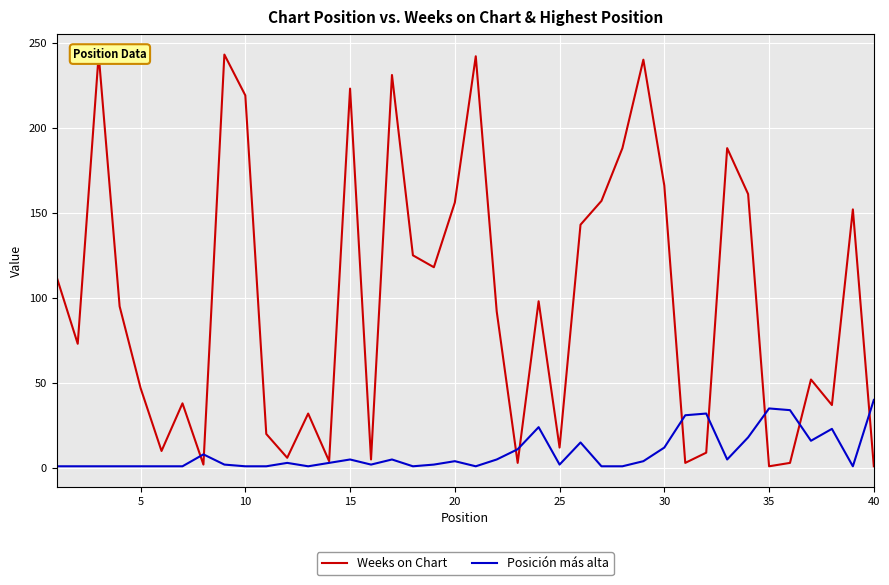

How many times do Weeks on Chart and Posición más alta cross each other?

9